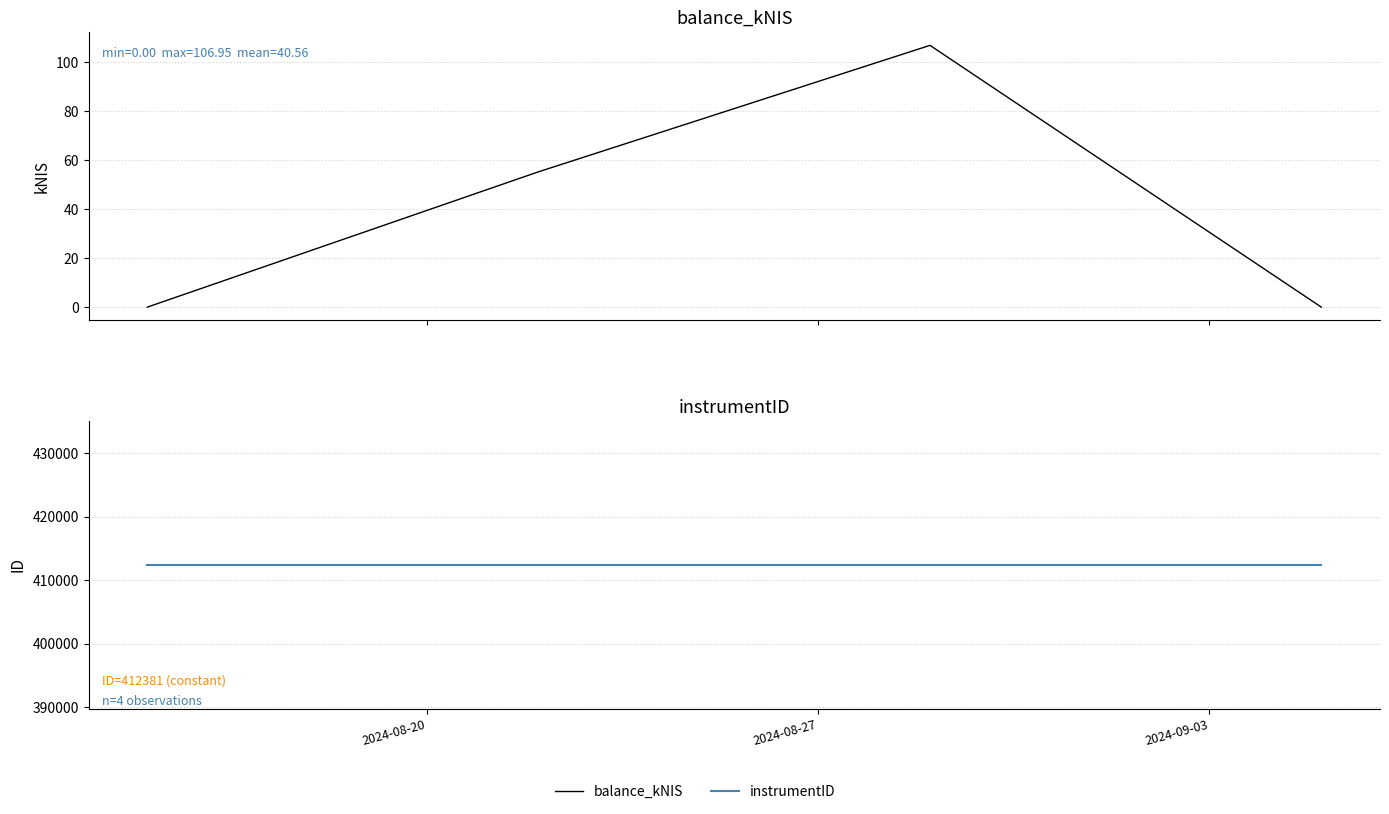

How many values in balance_kNIS are above zero?

2